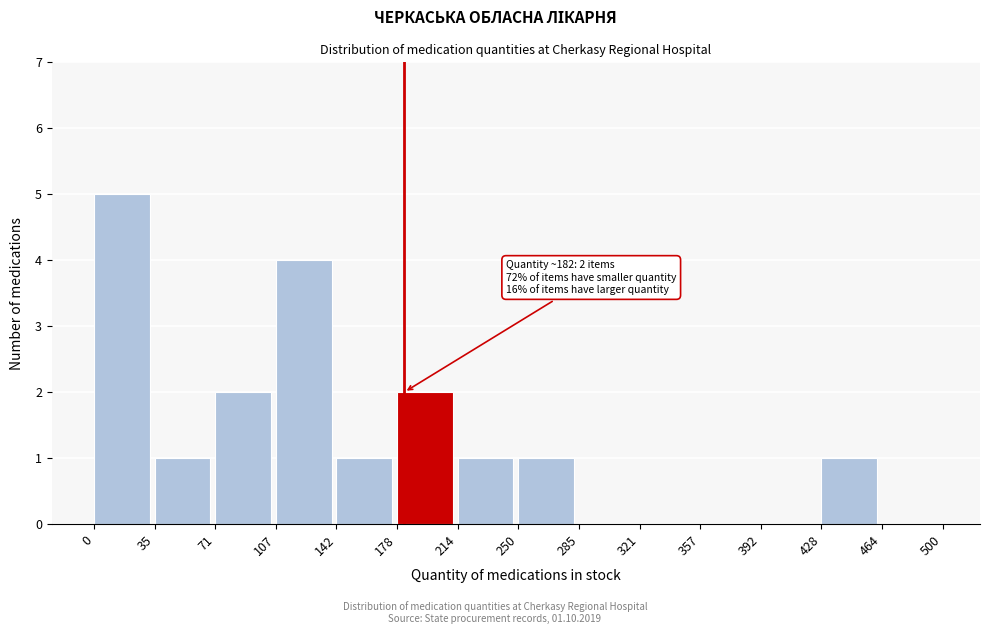

Over which range of the x-axis is the bar tallest?

0 to 35